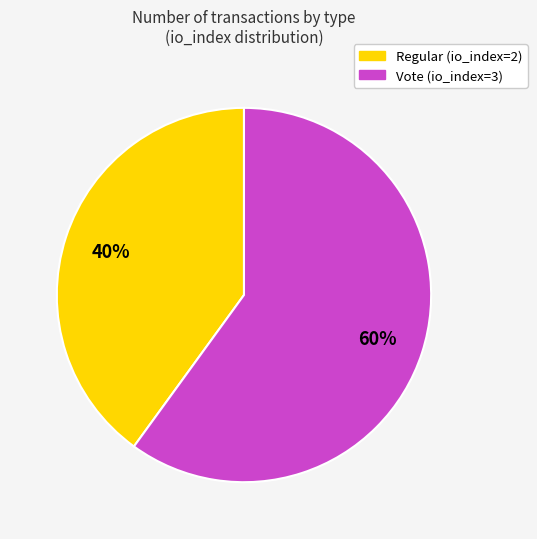

What is the smallest slice in the pie chart?

Regular (io_index=2)